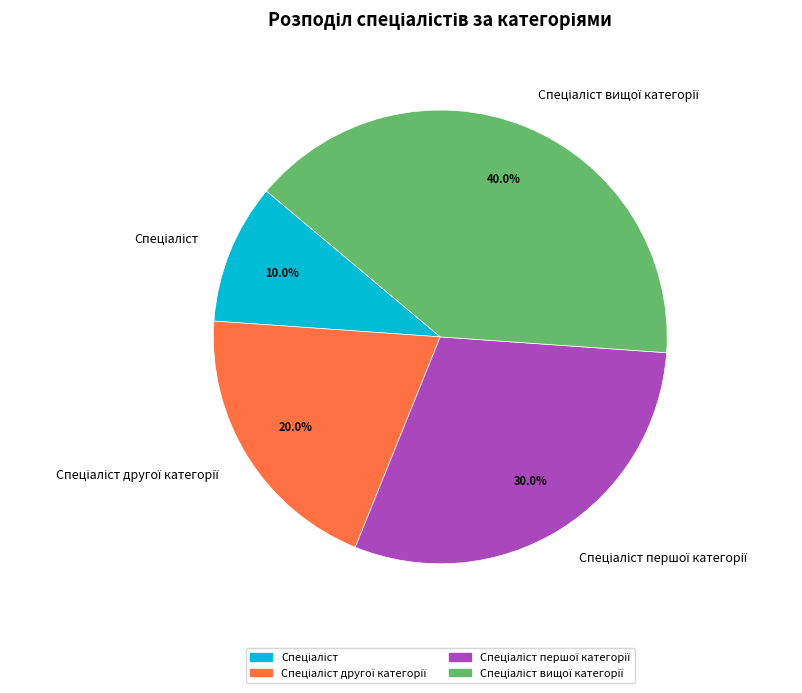

Does any single category account for the majority?

No